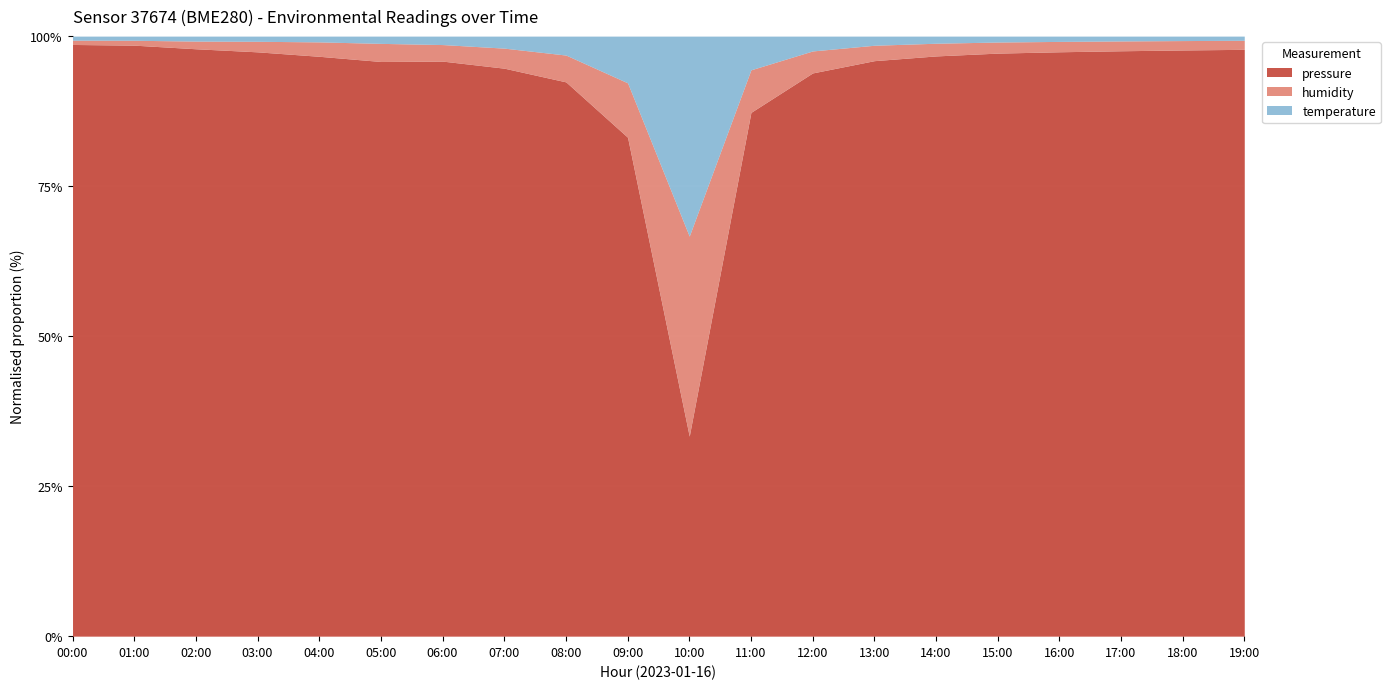

True or false: pressure has a value of 91240.0 at 17:00.

True